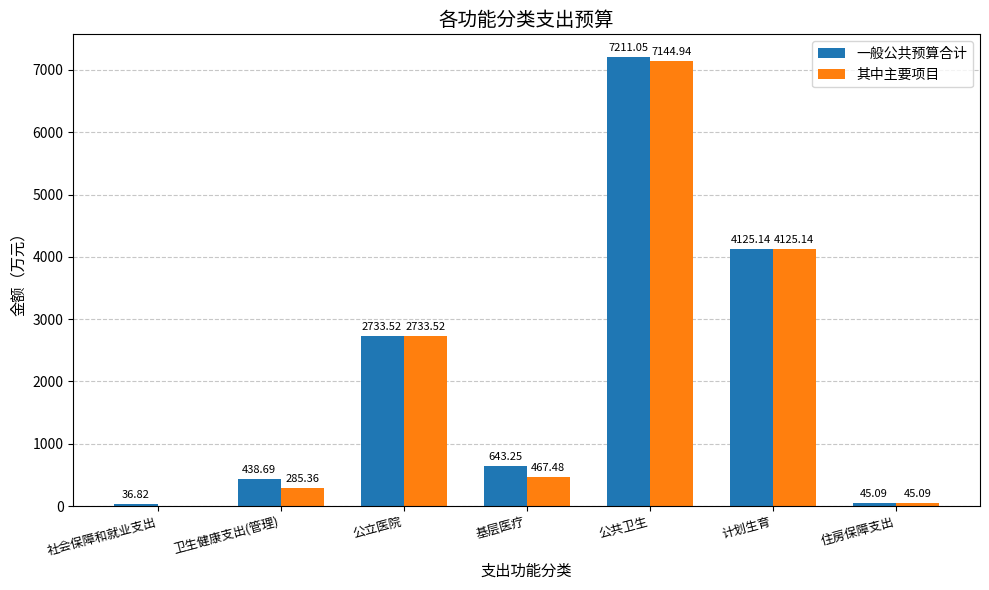

Is it true that 一般公共预算合计 equals 270.8 at 基层医疗?

False